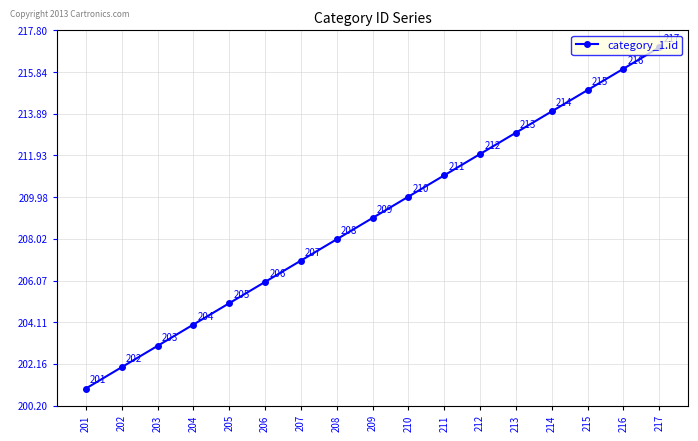

Read the value at 208.

208